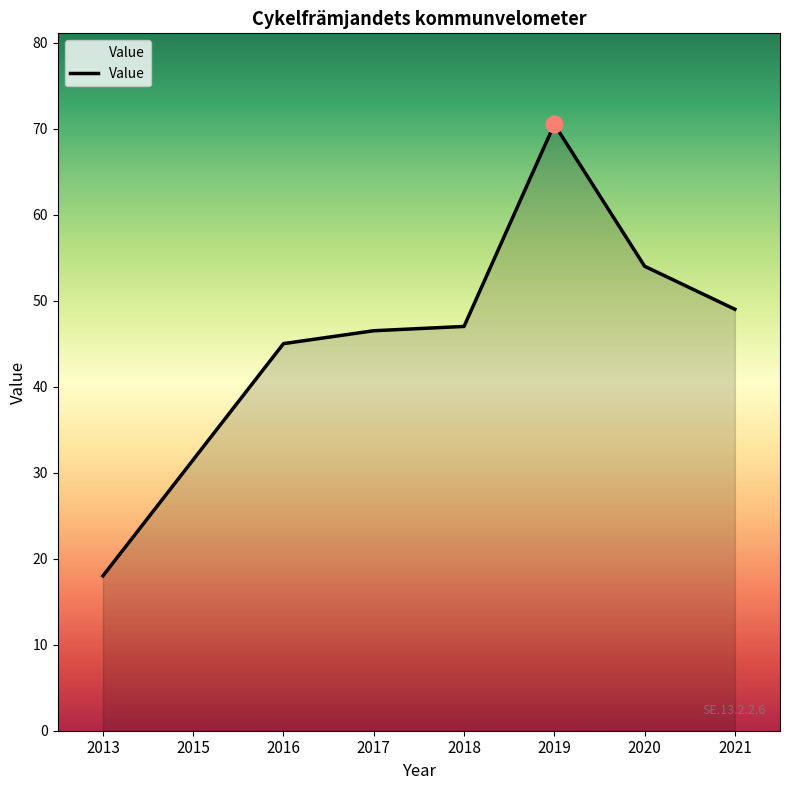

Count the number of categories in the chart.

8